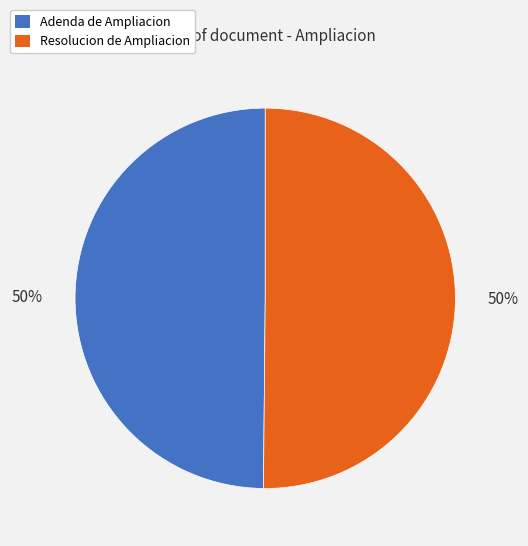

True or false: Adenda de Ampliacion accounts for 50% of the total.

True